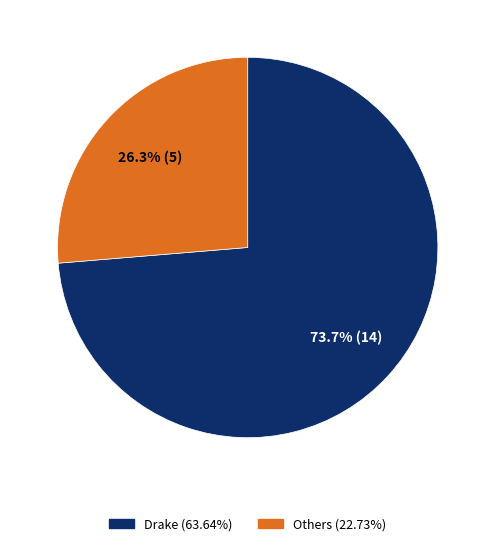

Is there any slice that represents more than half of the pie?

Yes